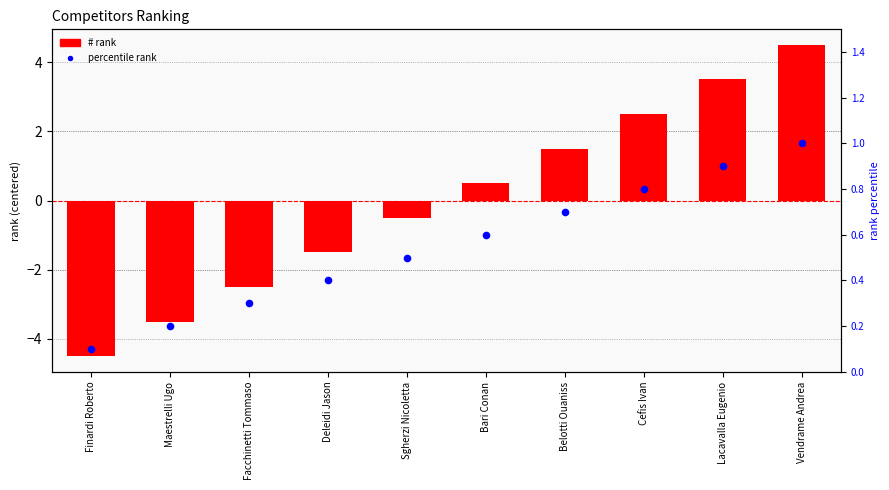

Which series contains the lowest Y value?

#